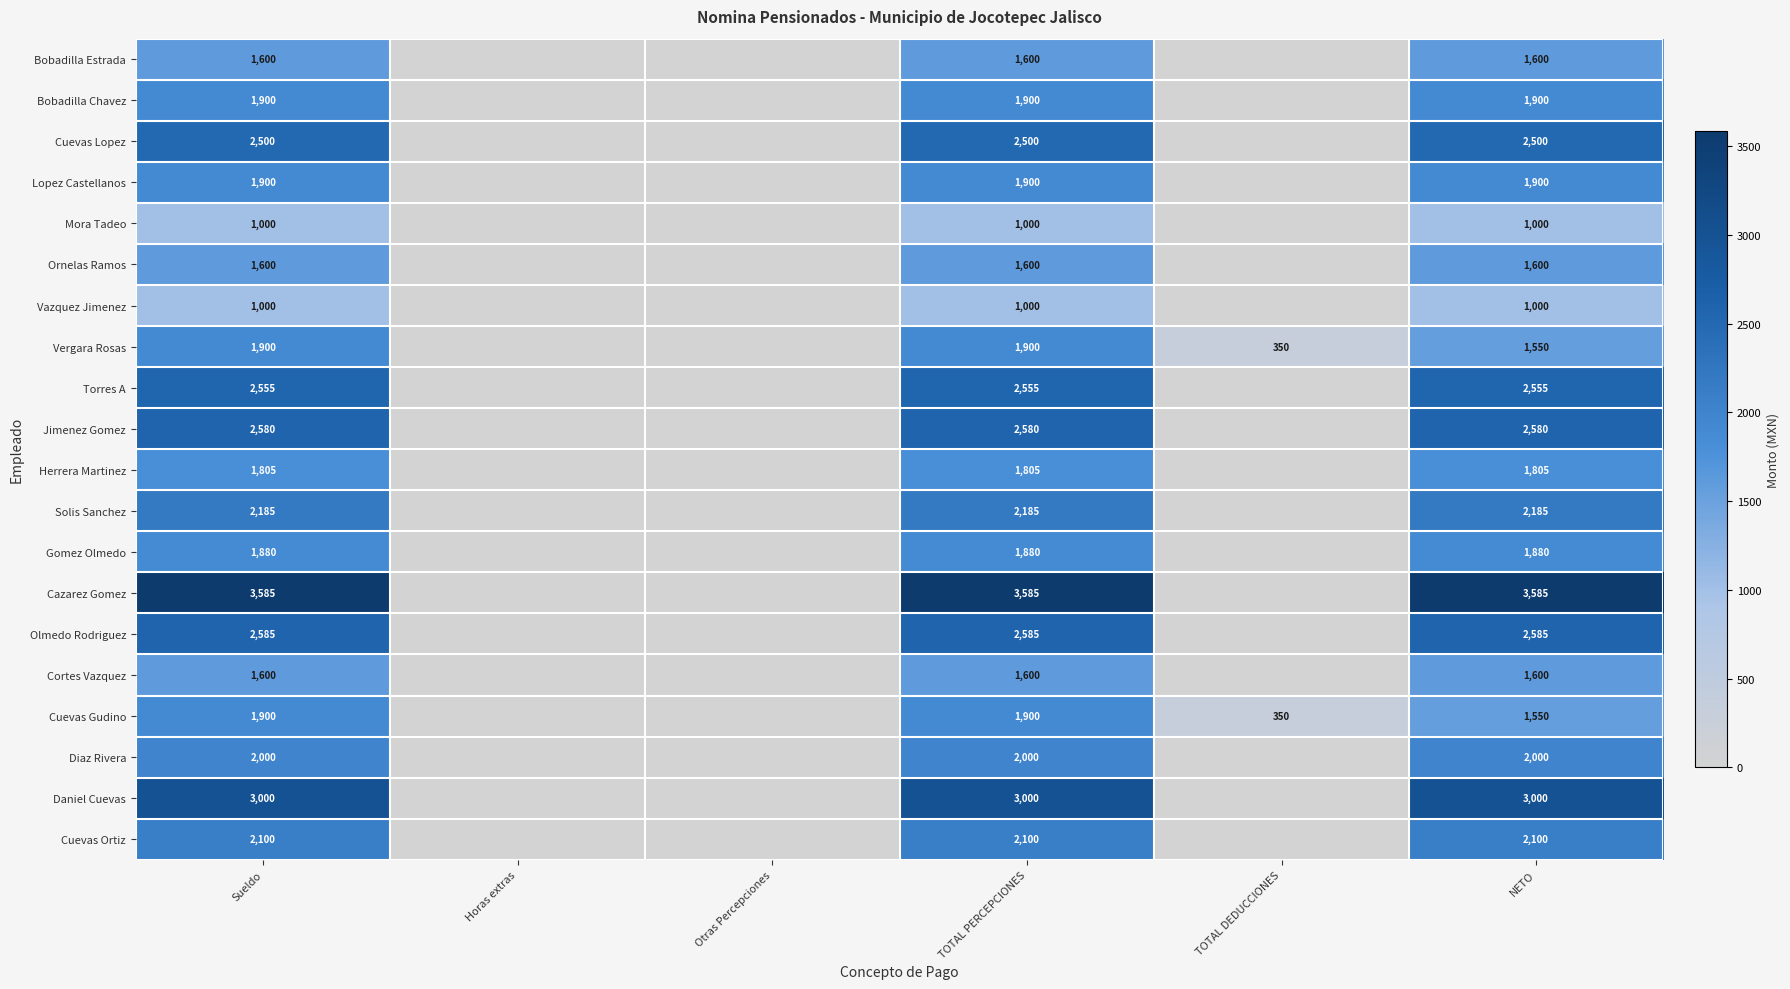

Is the value of Olmedo Rodriguez at NETO greater than the value of Gomez Olmedo at TOTAL PERCEPCIONES?

Yes